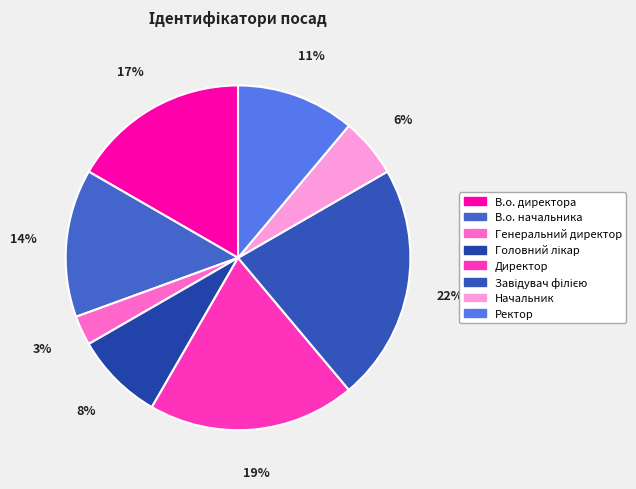

What portion of the pie excludes В.о. начальника?

86.1%